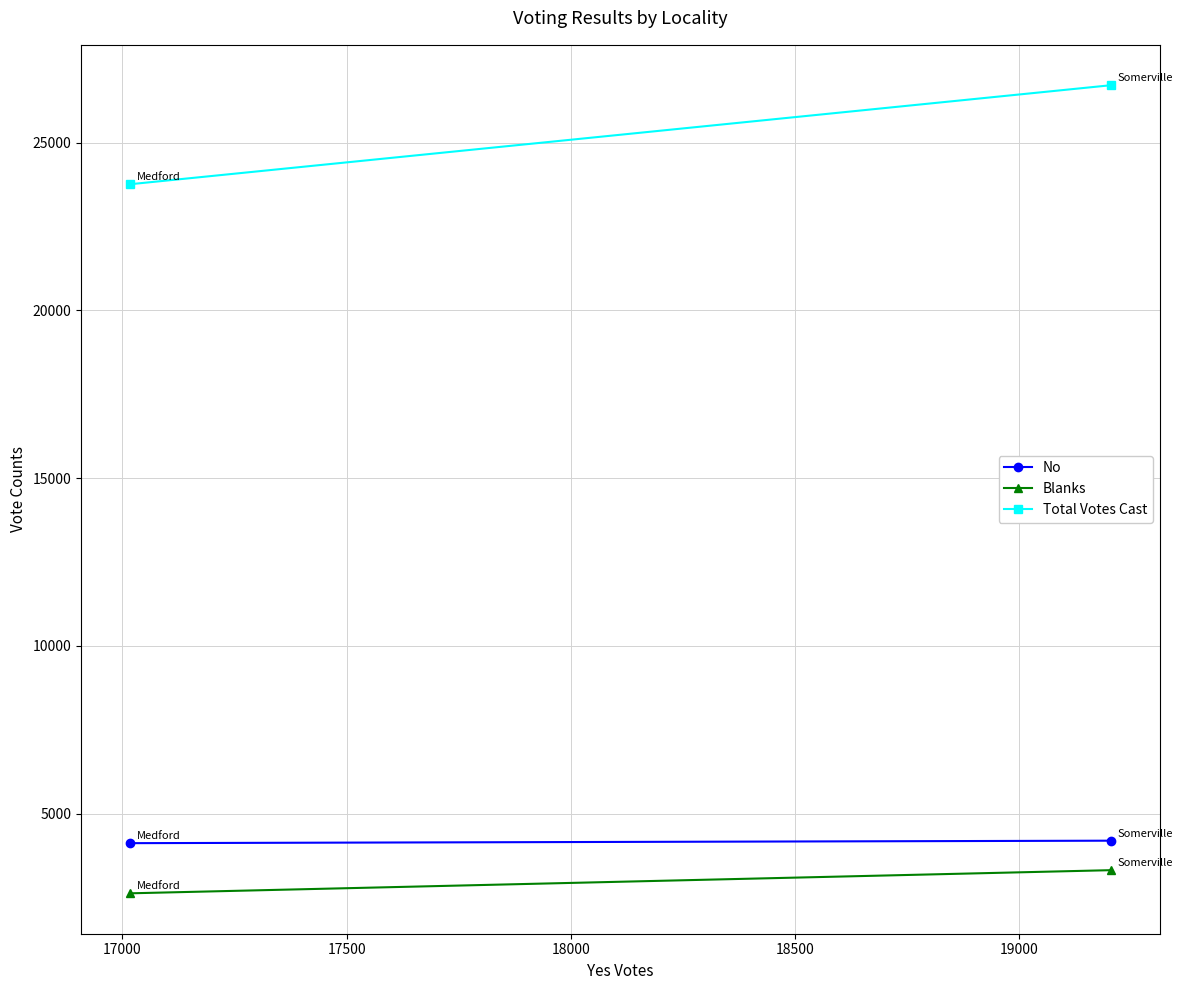

Reading left to right, what are all the values shown in this chart?

No: 4119	4193
Blanks: 2624	3314
Total Votes Cast: 23760	26711